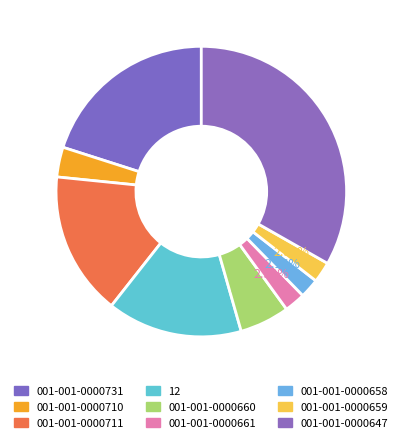

What percentage is the 001-001-0000659 slice, to the nearest percent?

2%